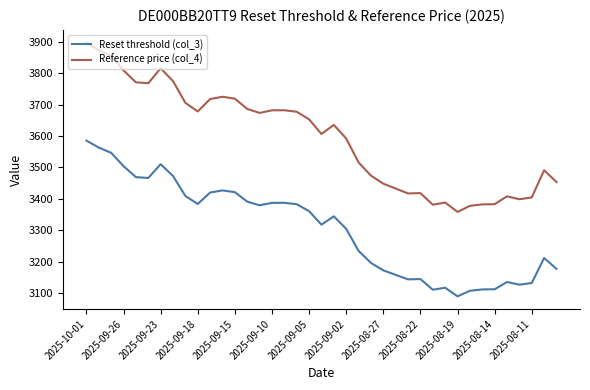

True or false: Reference price (col_4) and Reset threshold (col_3) cross at least once.

False